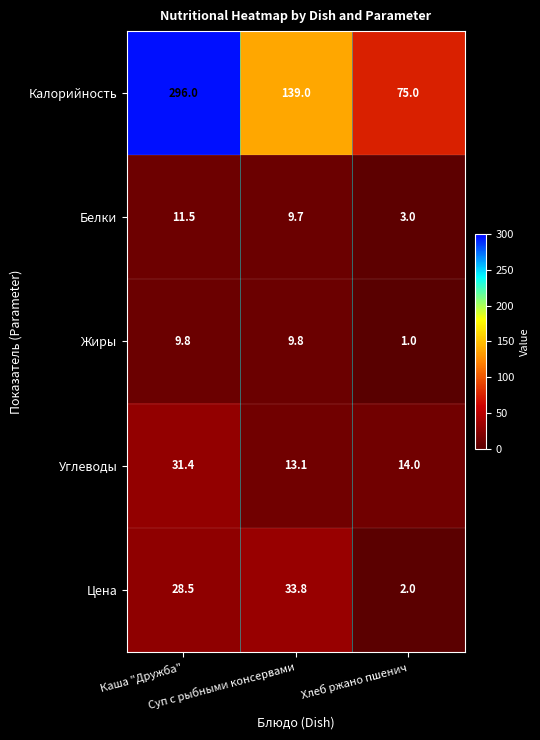

Which label corresponds to the largest value in the chart?

Каша "Дружба"